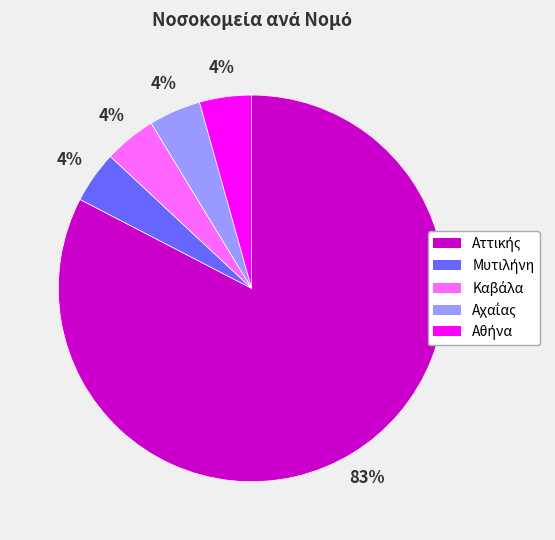

Is there a majority slice in this chart?

Yes